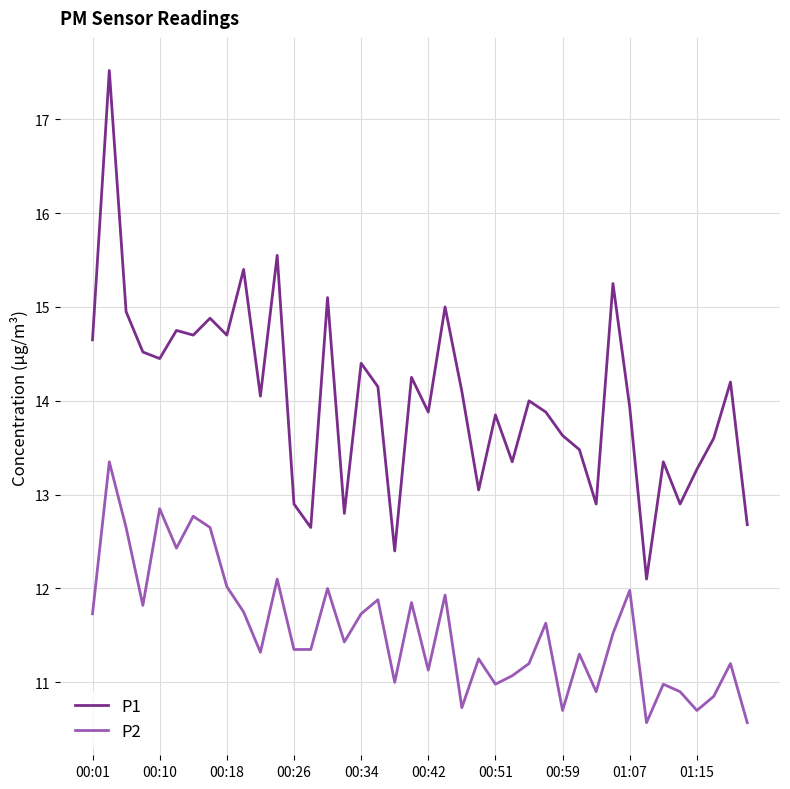

What is the lowest value of the P2 series?

10.6